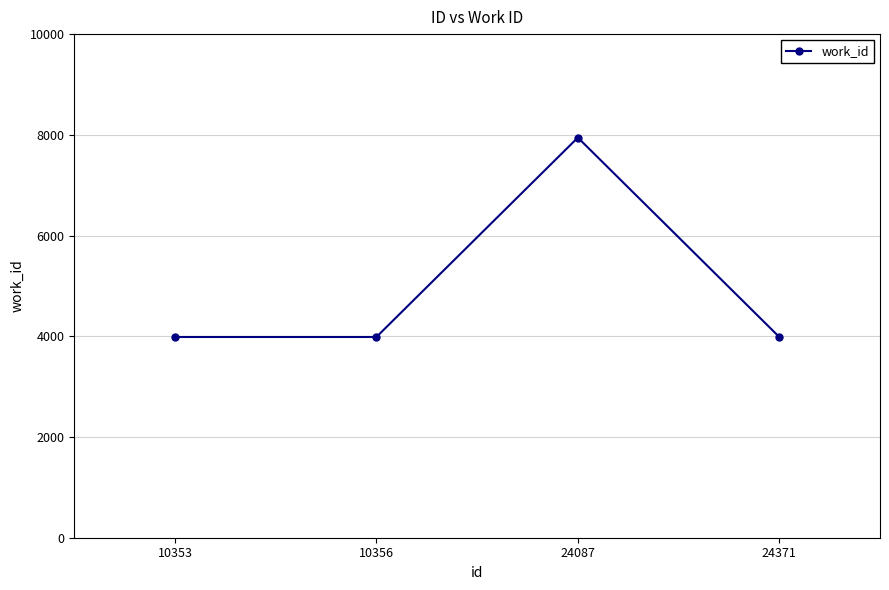

Which category has the highest value across all series?

24087